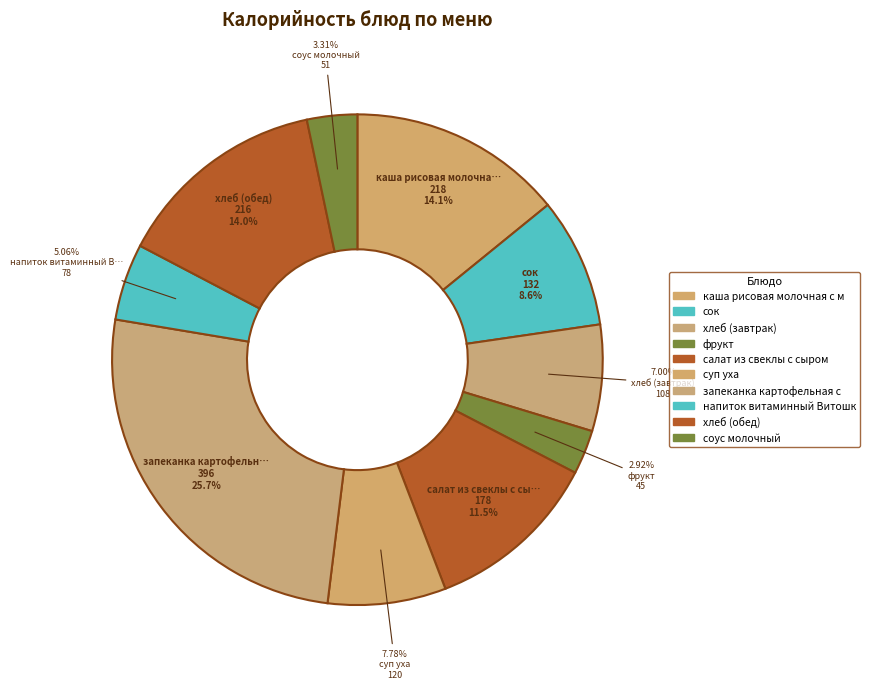

How many segments does this pie chart have?

10